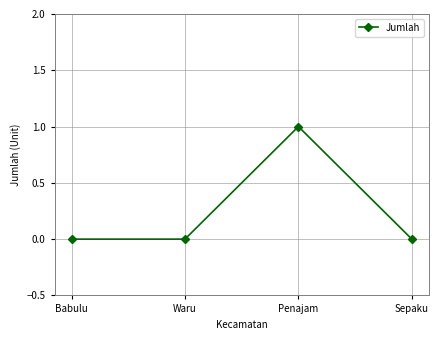

Reading left to right, transcribe all the data shown in this chart.

Babulu=0	Waru=0	Penajam=1	Sepaku=0